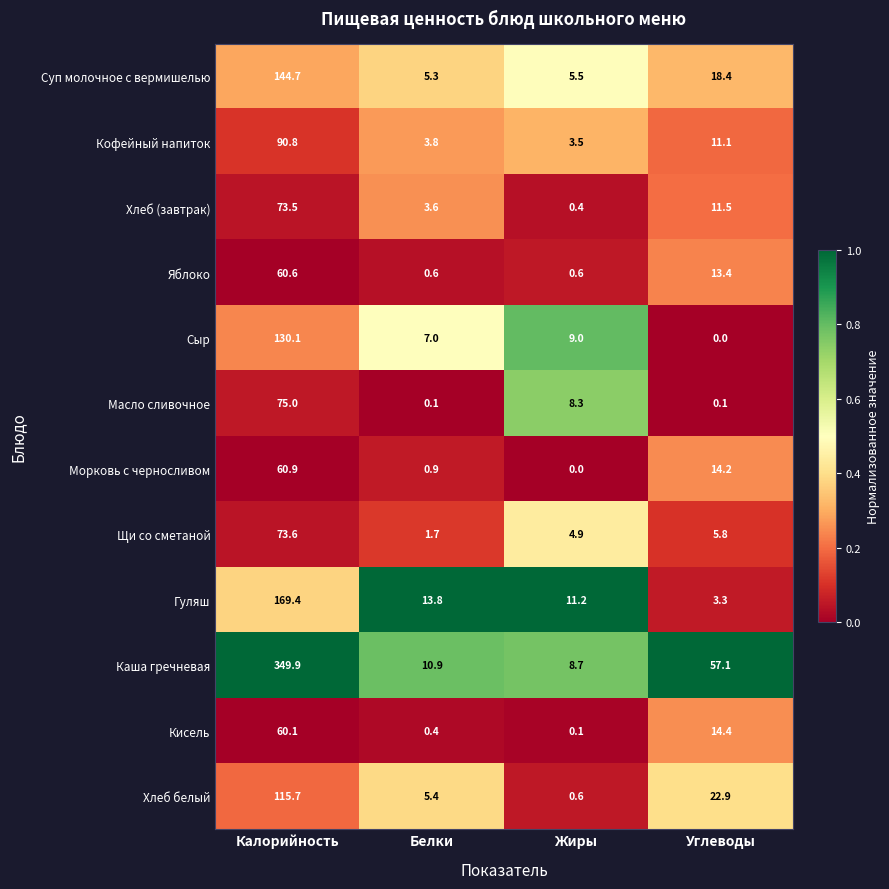

Which series has the largest total across all categories?

Каша гречневая